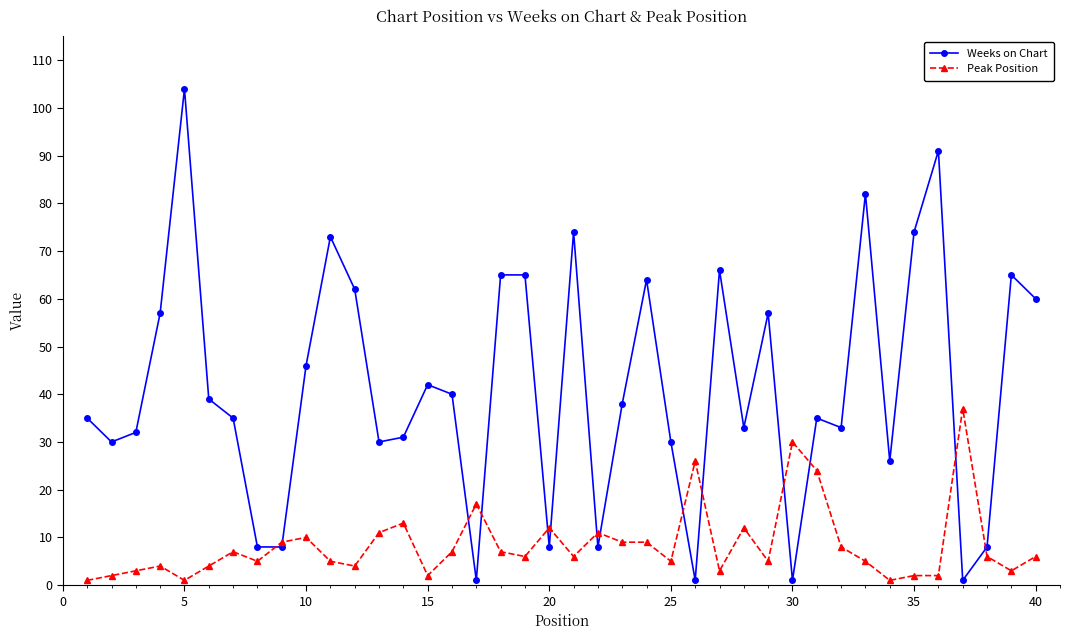

What are all the series names shown in the legend?

Weeks on Chart, Peak Position